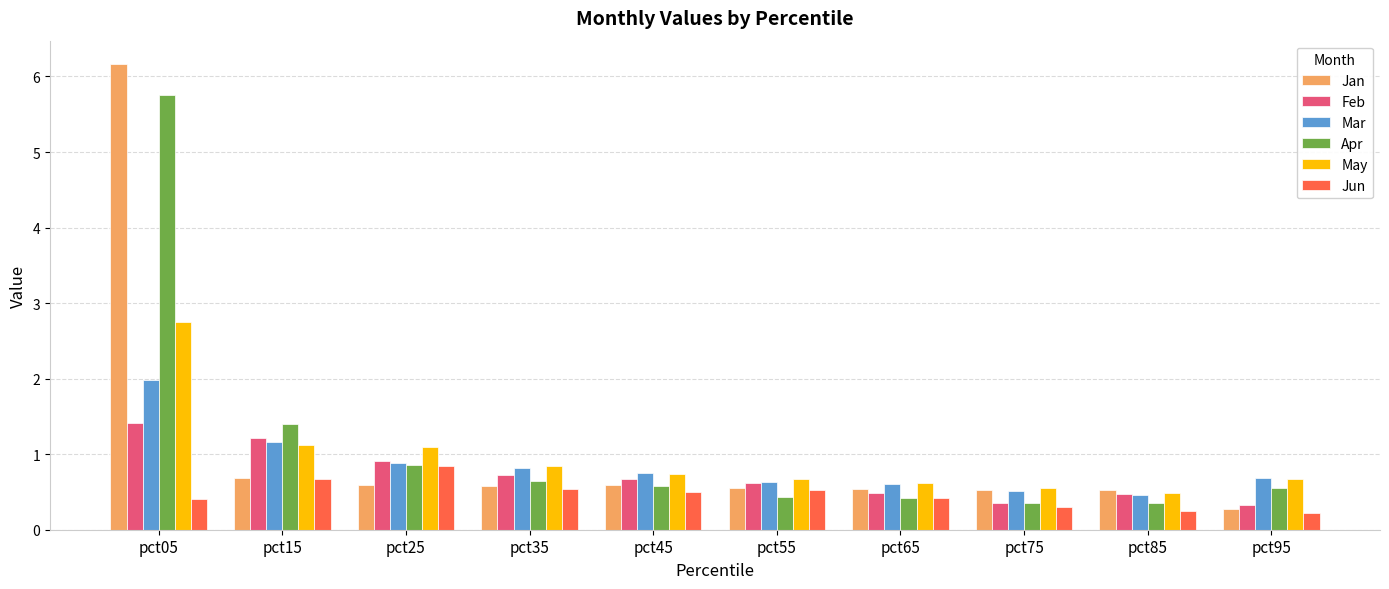

How many bars are there in total?

60